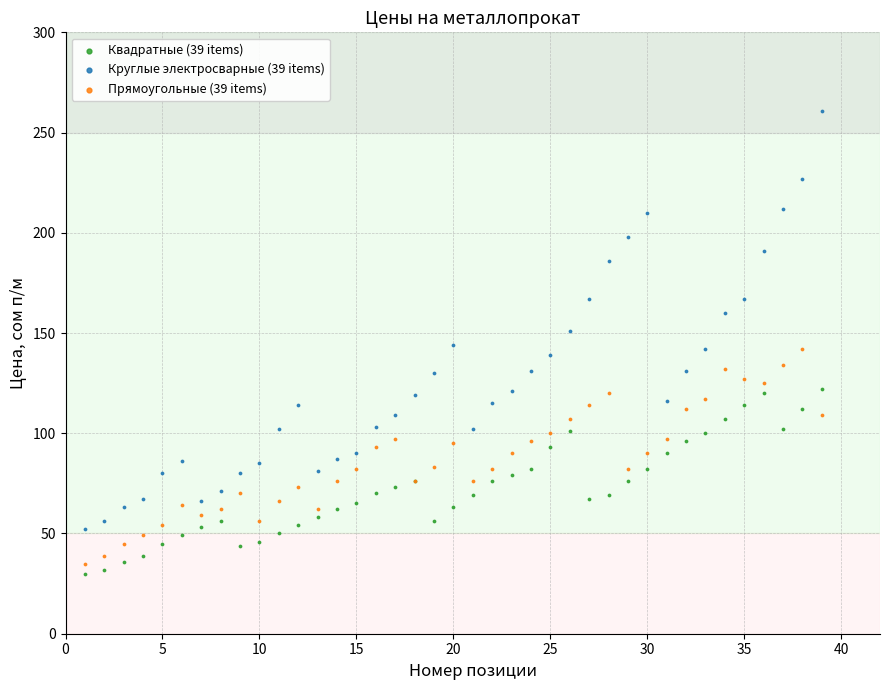

Which series contains the highest Y value?

Круглые электросварные (39 items)